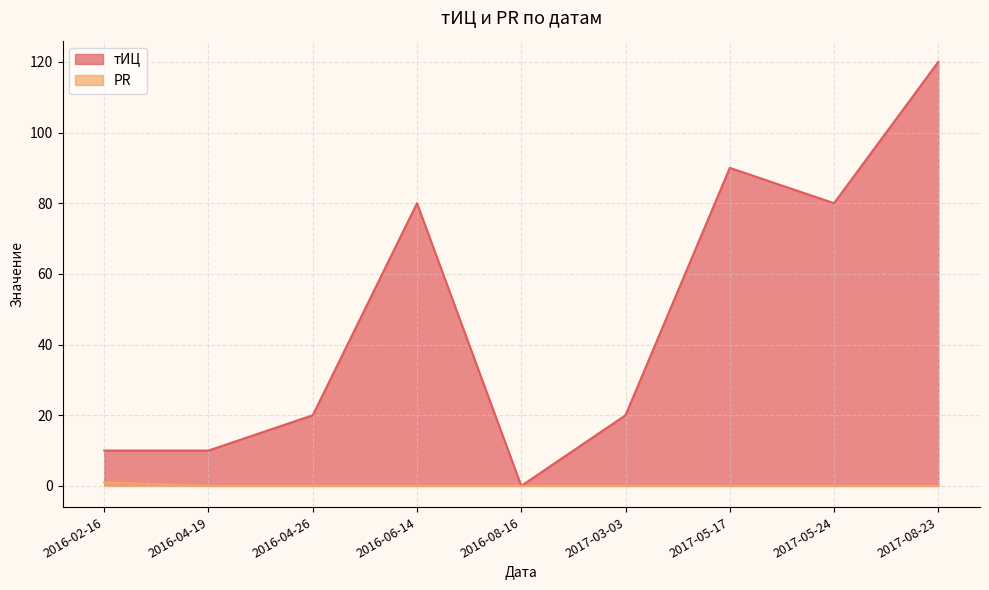

How many data points does each series have?

9